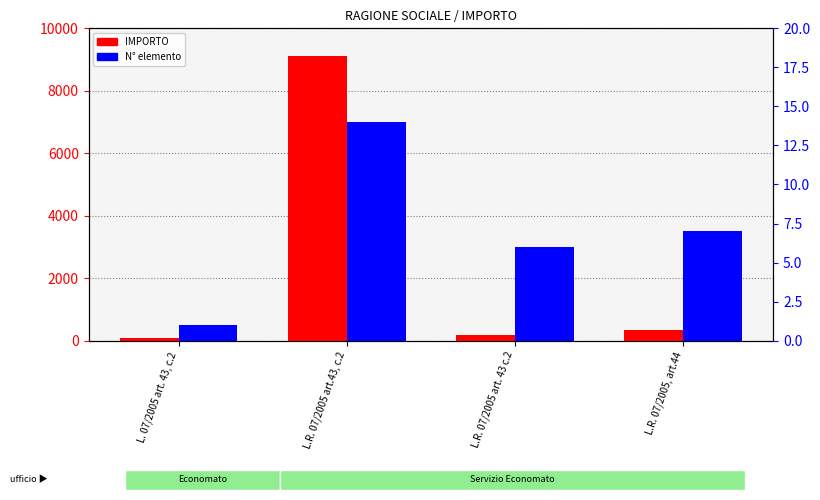

Reading left to right, extract all data points from this chart.

IMPORTO: 74.4	9118.5	186.6	344.4
N° elemento: 1.0	14.0	6.0	7.0